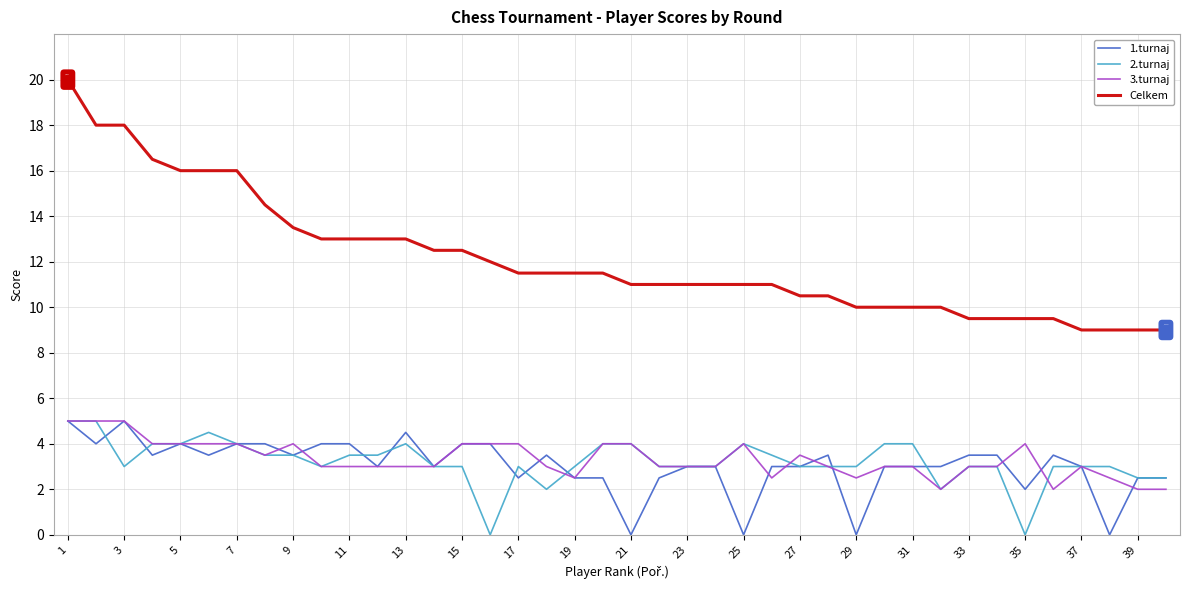

Which series has the largest range (max minus min)?

Celkem